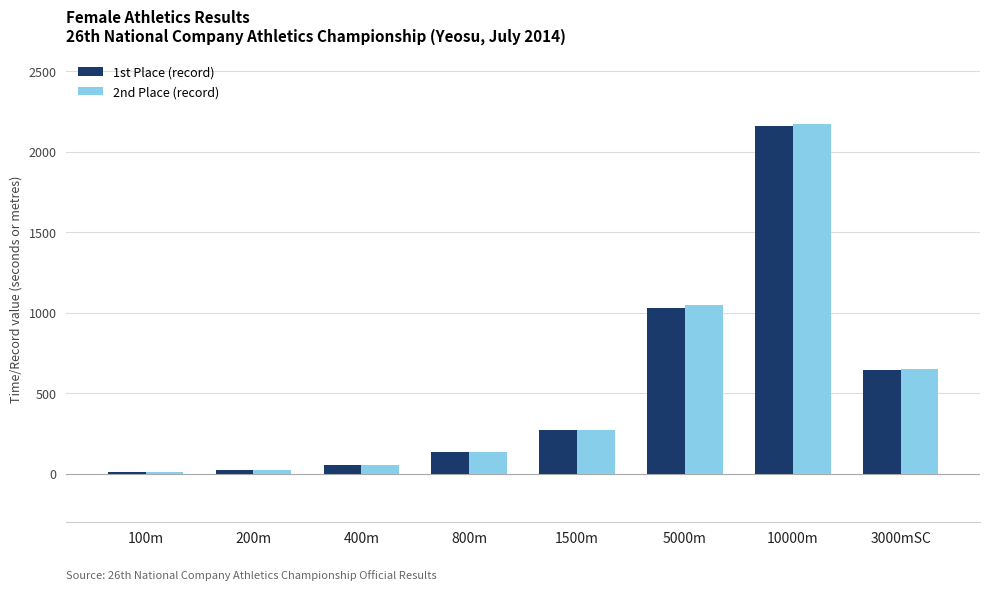

What is the label of the 6th bar from the left?

5000m